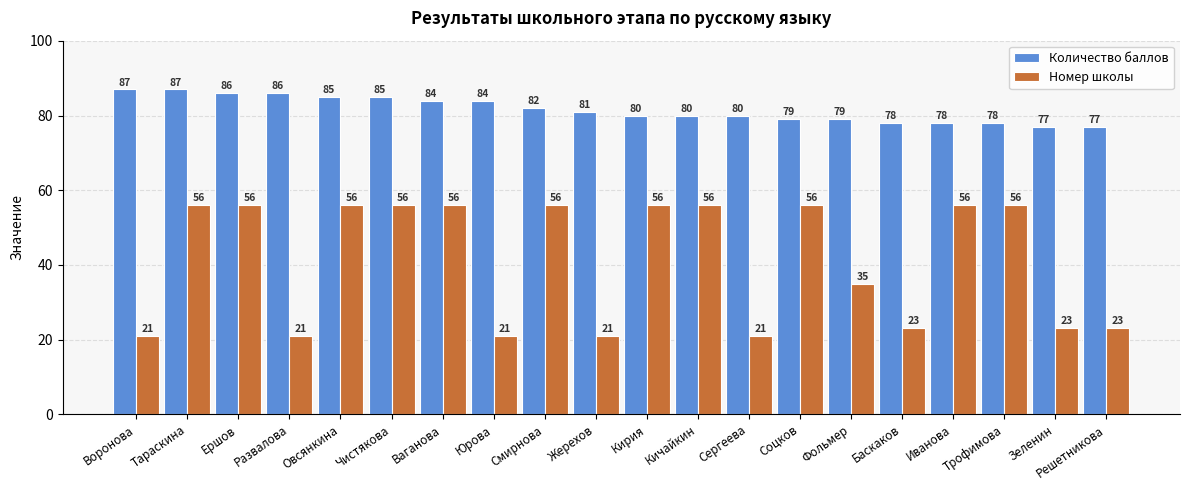

What is the difference between the maximum and minimum values in the Количество баллов series?

10